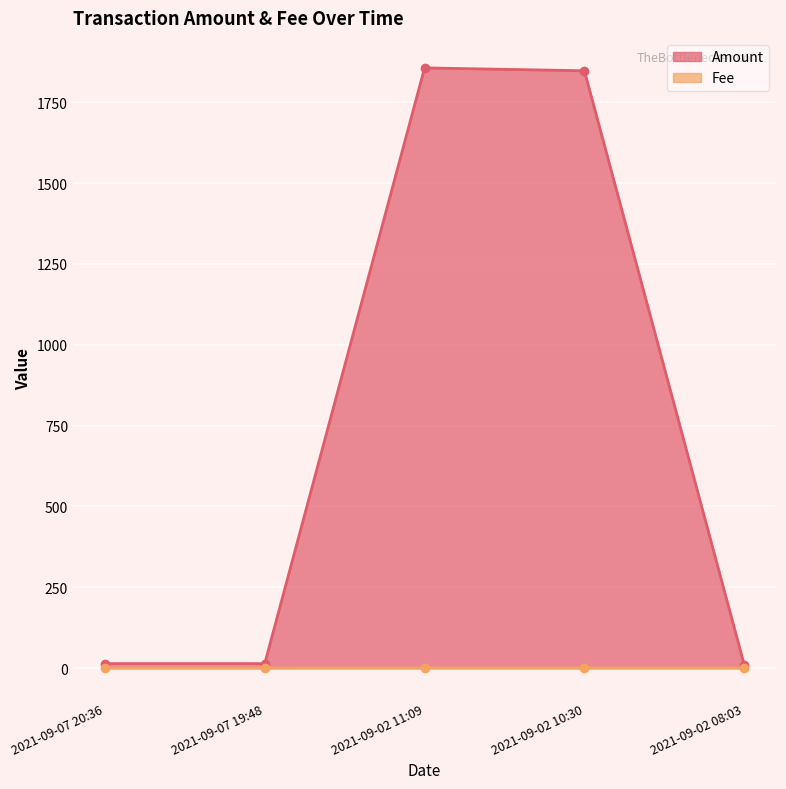

What position from the right is 2021-09-07 19:48?

4